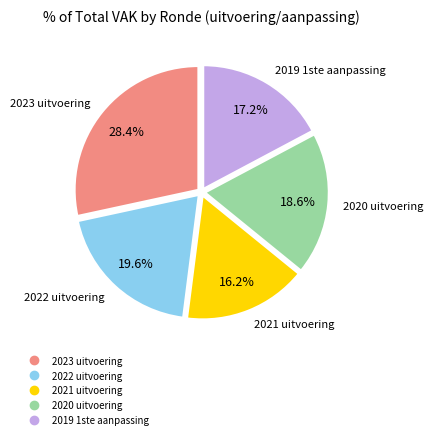

True or false: 2019 1ste aanpassing accounts for 6% of the total.

False